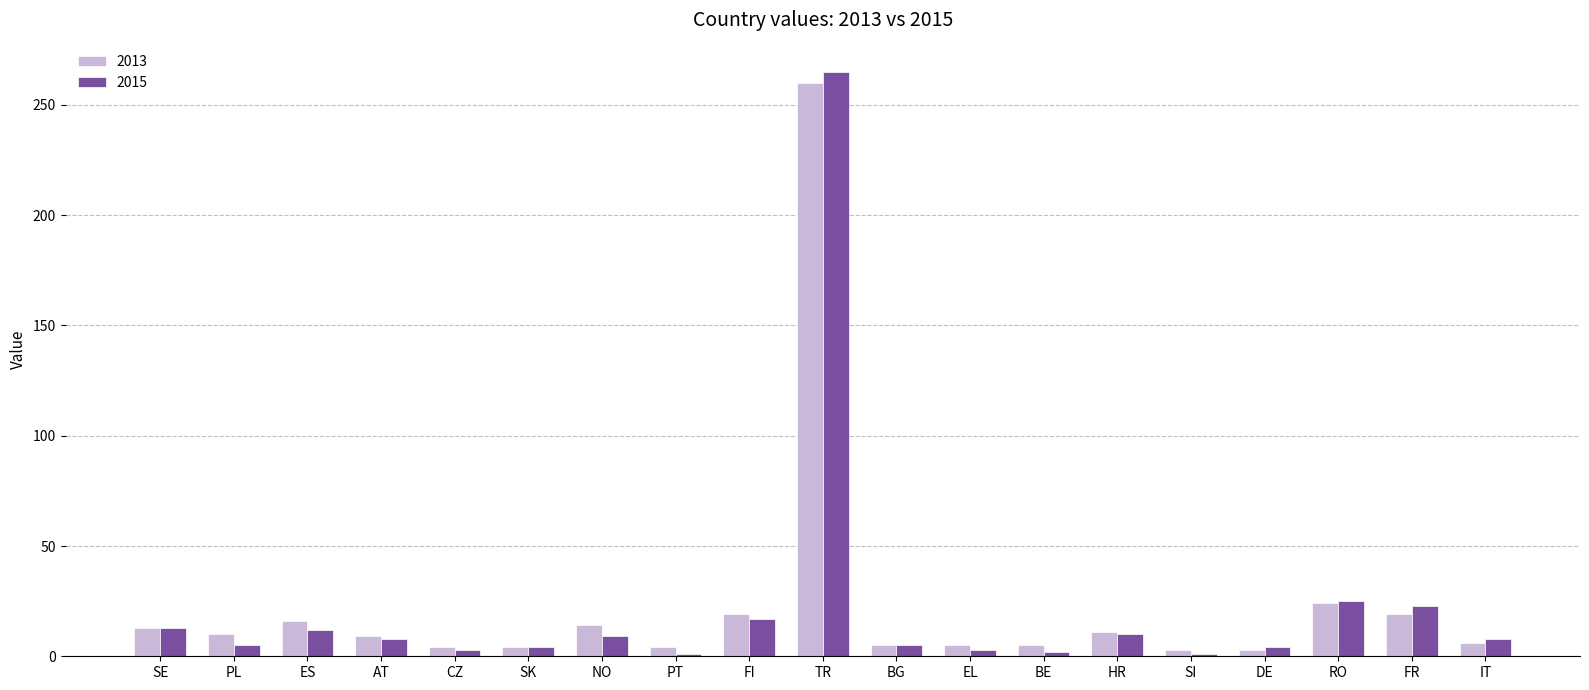

Rank the series by their maximum value, from highest to lowest.

2015, 2013